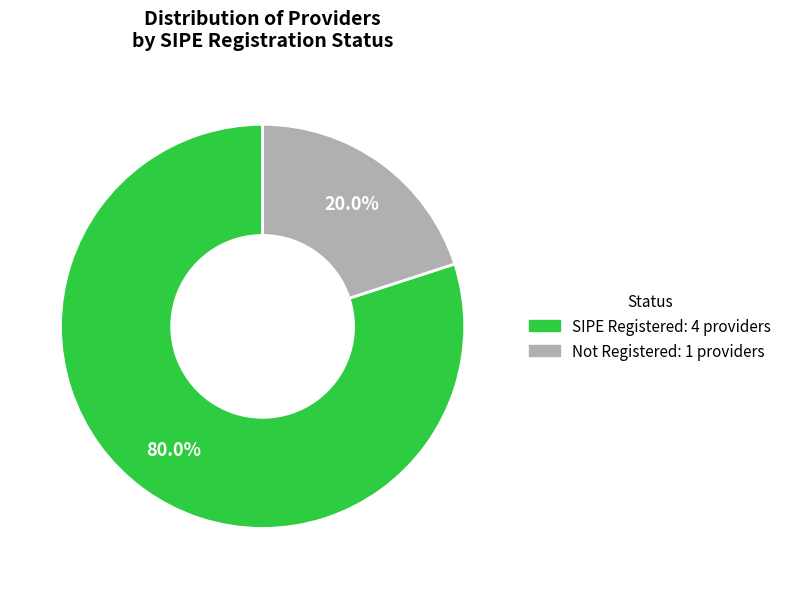

Does any single category account for the majority?

Yes